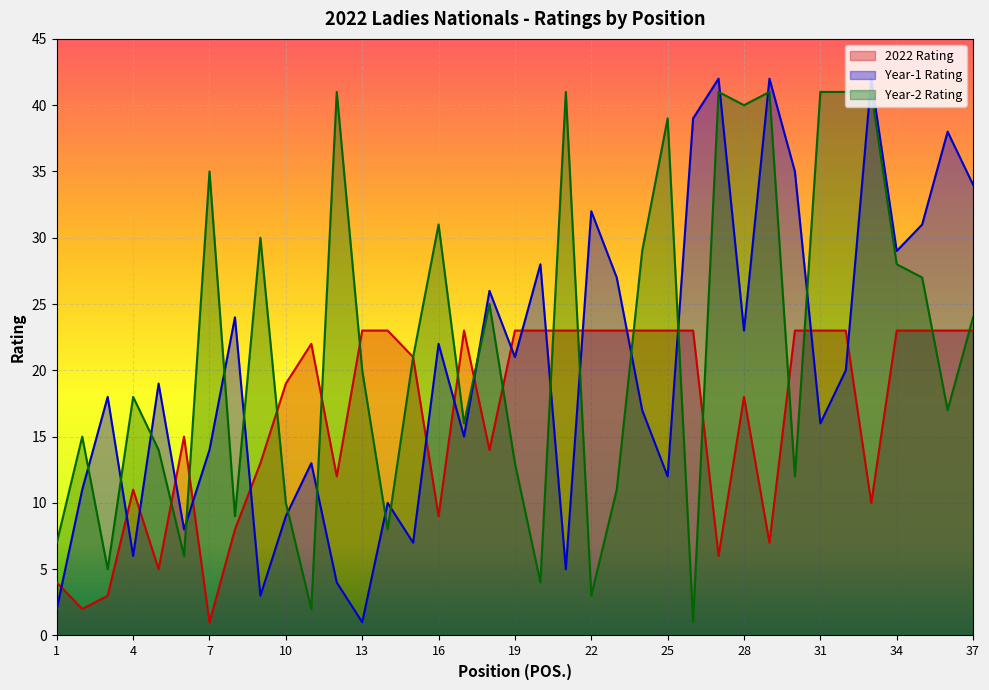

Reading left to right, transcribe all the data shown in this chart.

2022 Rating: 4	2	3	11	5	15	1	8	13	19	22	12	23	23	21	9	23	14	23	23	23	23	23	23	23	23	6	18	7	23	23	23	10	23	23	23	23
Year-1 Rating: 2	11	18	6	19	8	14	24	3	9	13	4	1	10	7	22	15	26	21	28	5	32	27	17	12	39	42	23	42	35	16	20	42	29	31	38	34
Year-2 Rating: 7	15	5	18	14	6	35	9	30	10	2	41	20	8	21	31	16	25	13	4	41	3	11	29	39	1	41	40	41	12	41	41	41	28	27	17	24